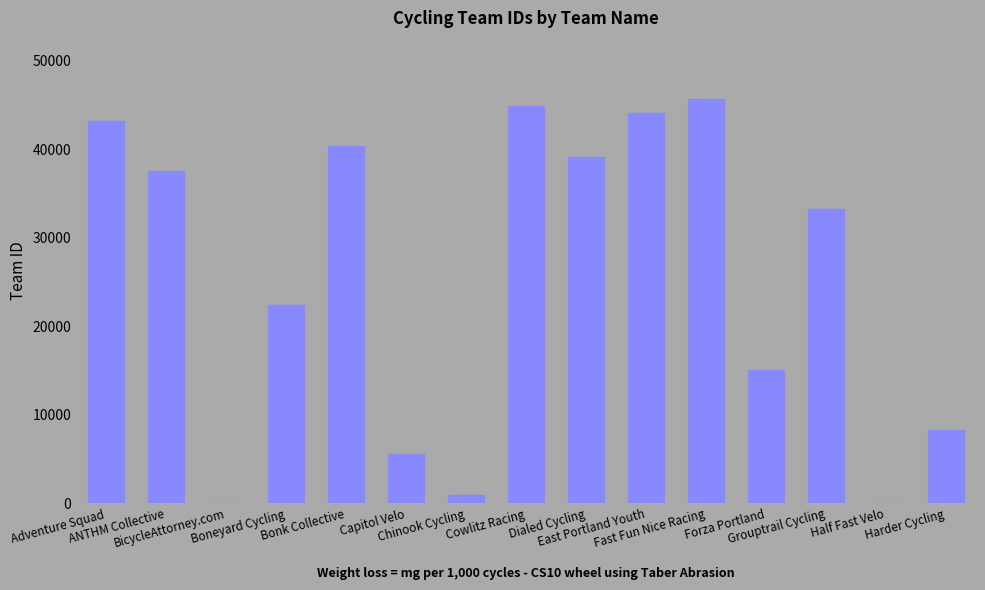

What is the sum of all values?

380933